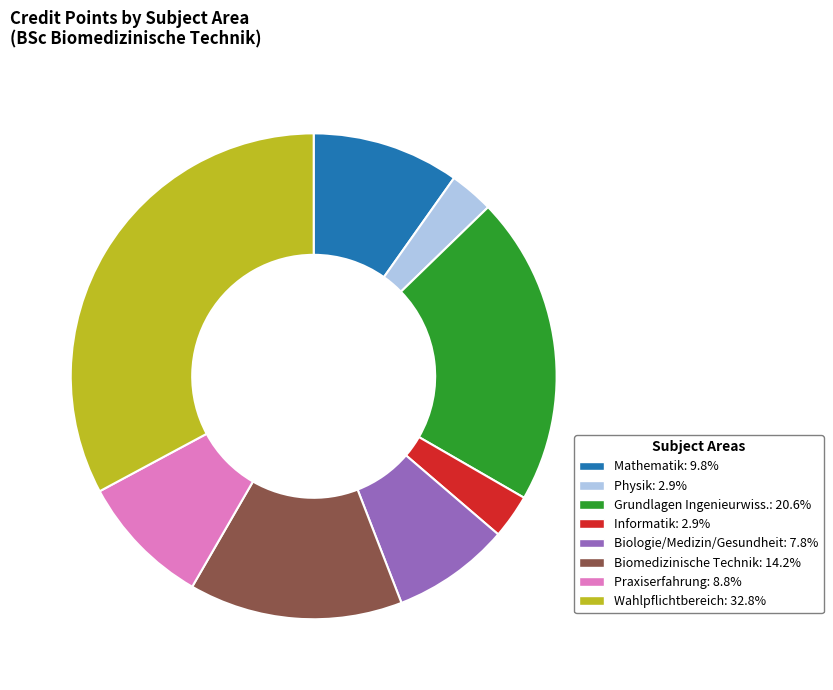

Is there a majority slice in this chart?

No